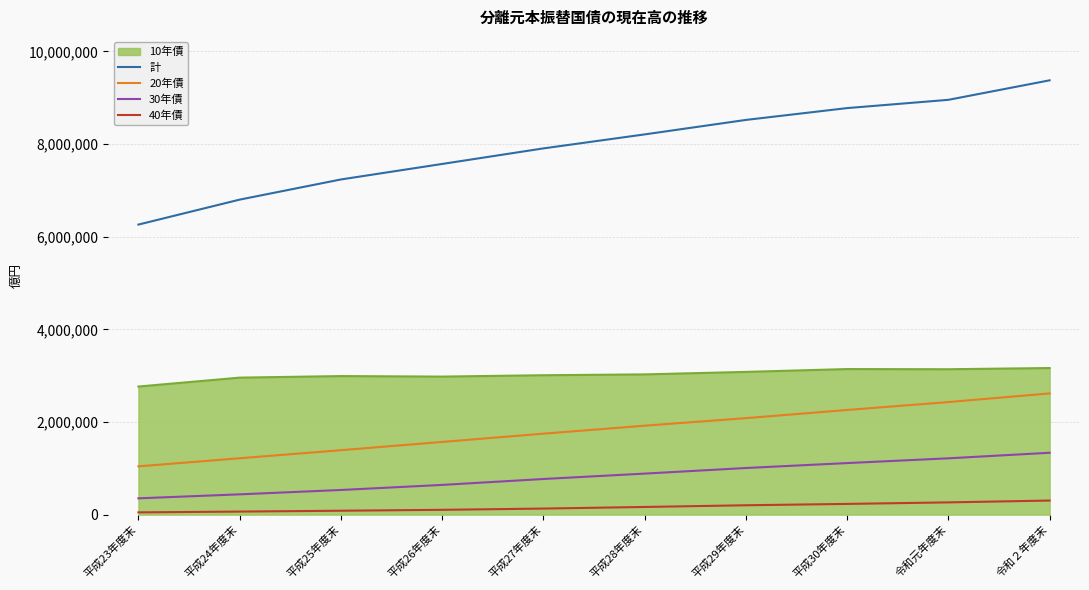

What is the difference between the highest and lowest values at 平成29年度末?

8318915